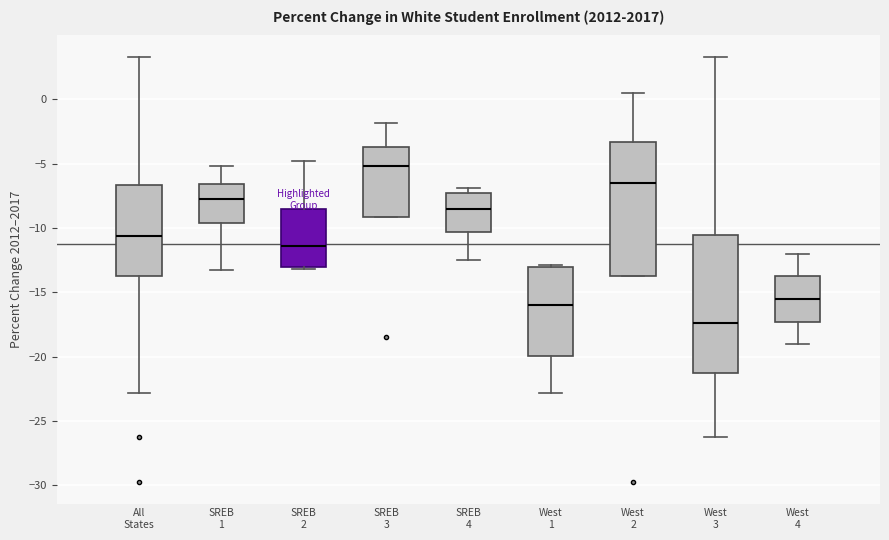

Reading left to right, read every box against the y-axis: the position of its median line, the range the box covers, and the ends of its whiskers. The values are not printed on the chart, so give them approximately, as read against the axis.

All States: median -10.5, box -14.0 to -6.5, whiskers -23.0 to 3.5
SREB 1: median -7.5, box -9.5 to -6.5, whiskers -13.5 to -5.0
SREB 2: median -11.5, box -13.0 to -8.5, whiskers -13.0 (just below the box's lower edge) to -5.0
SREB 3: median -5.0, box -9.0 to -3.5, whiskers -9.0 to -2.0
SREB 4: median -8.5, box -10.5 to -7.5, whiskers -12.5 to -7.0
West 1: median -16.0, box -20.0 to -13.0, whiskers -23.0 to -13.0
West 2: median -6.5, box -14.0 to -3.5, whiskers -14.0 to 0.5
West 3: median -17.5, box -21.0 to -10.5, whiskers -26.0 to 3.5
West 4: median -15.5, box -17.5 to -13.5, whiskers -19.0 to -12.0